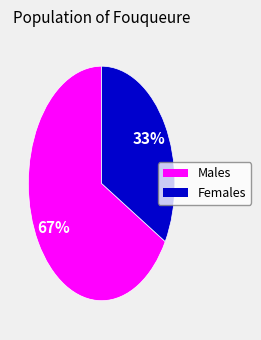

Is there a majority slice in this chart?

Yes